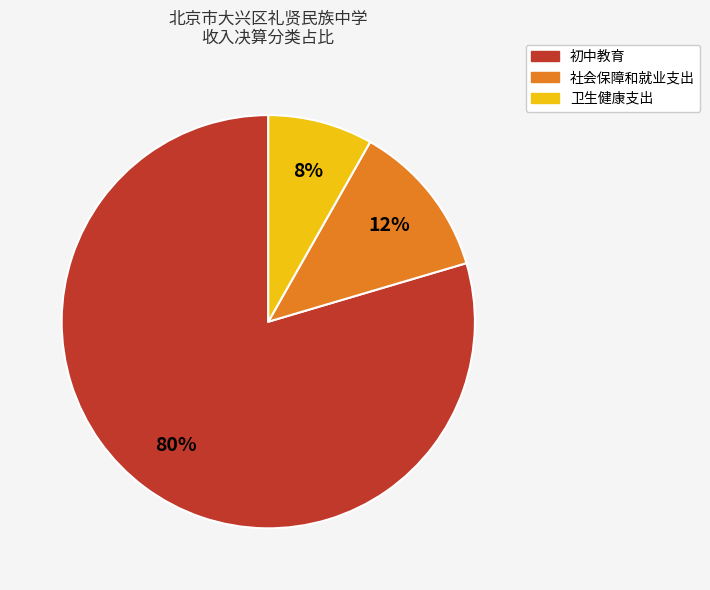

To the nearest percent, what portion does 初中教育 represent?

80%